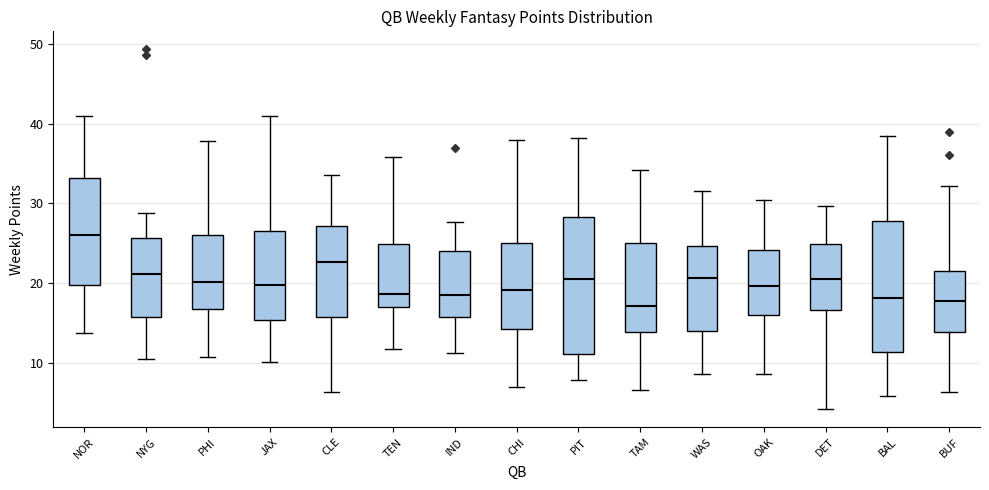

Which box's median line is the highest?

NOR